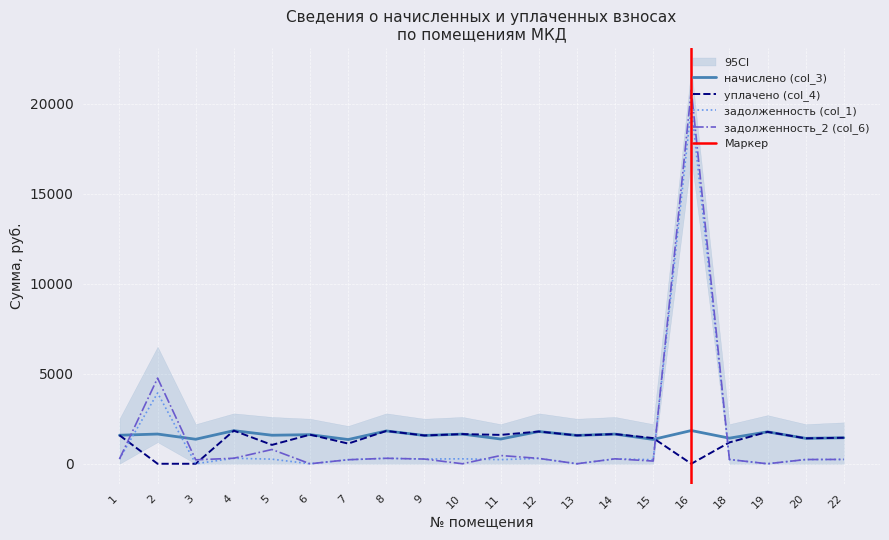

At how many categories does at least one series exceed 15413?

1